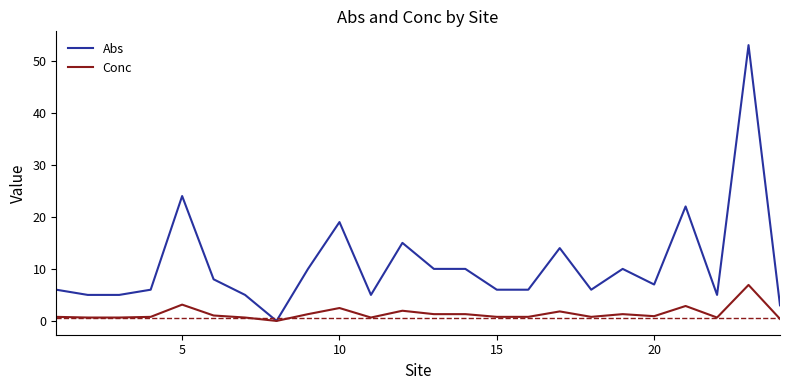

List the series in order of their peak value, lowest first.

Conc, Abs